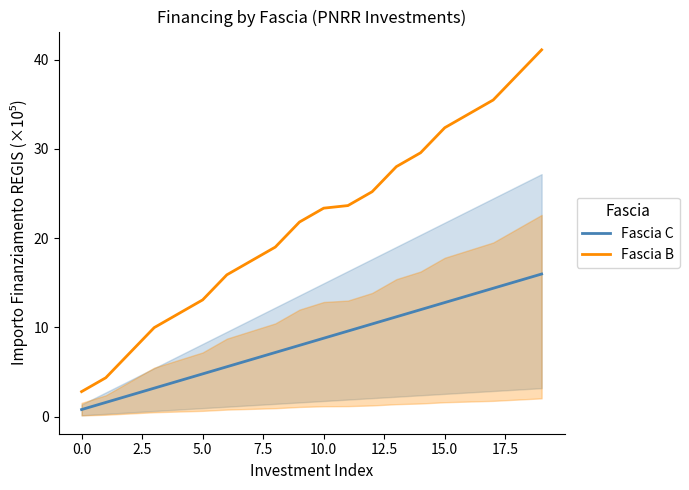

True or false: Fascia B and Fascia C cross at least once.

False